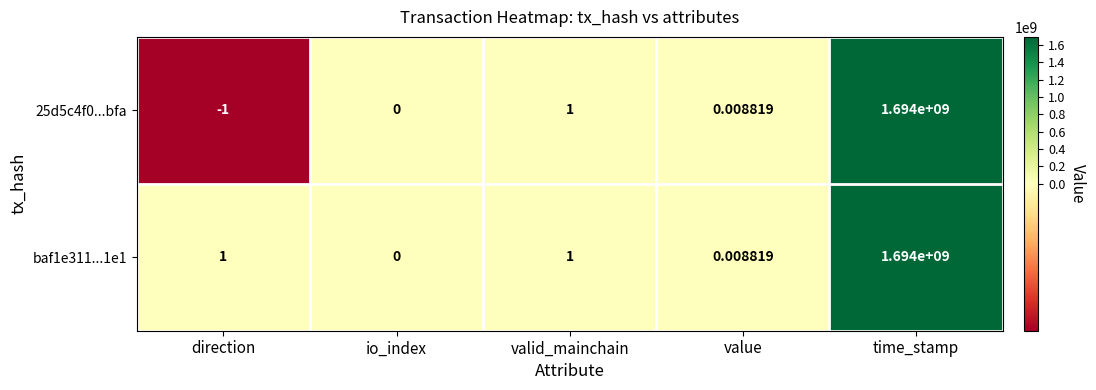

Which series has the widest spread of values?

25d5c4f0...bfa